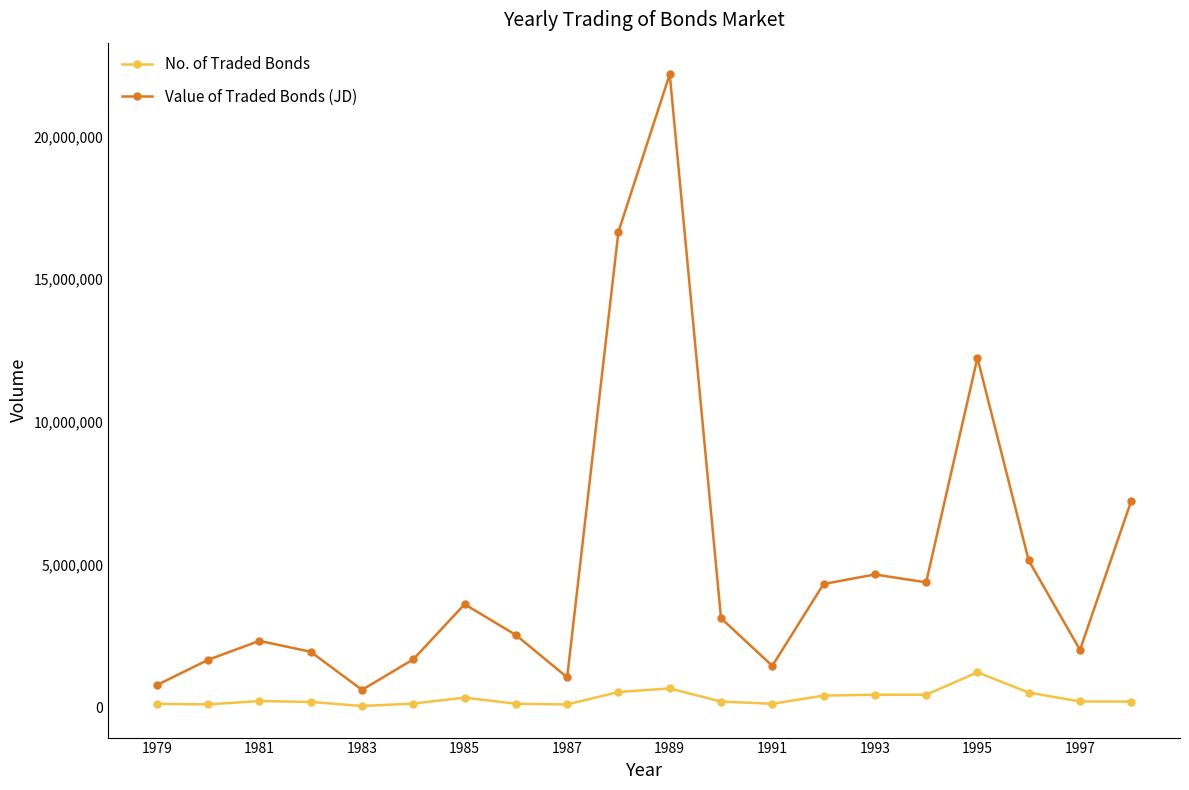

How many lines are shown in the chart?

2